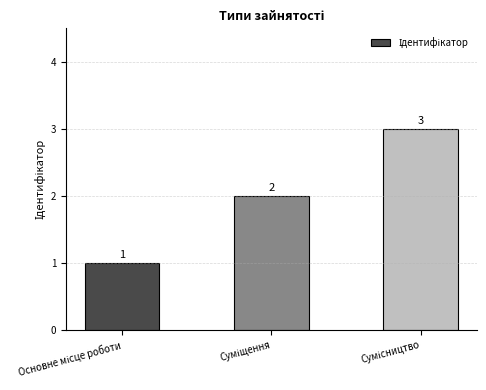

Count the values in the range 1 to 3.

3